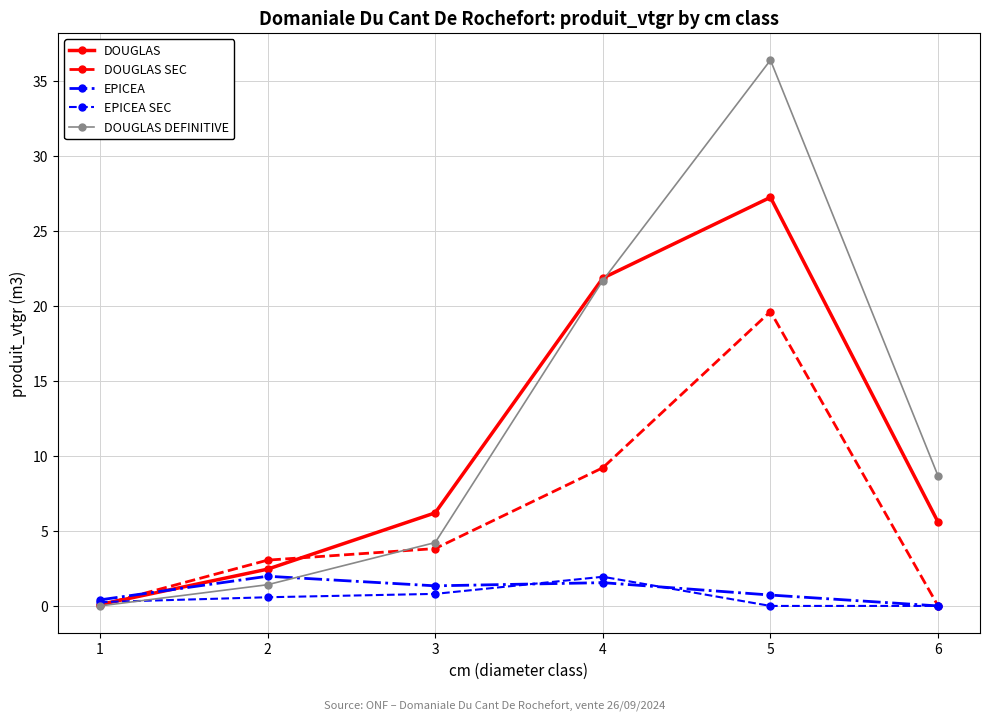

Is it true that EPICEA SEC equals 0.0 at 6?

True